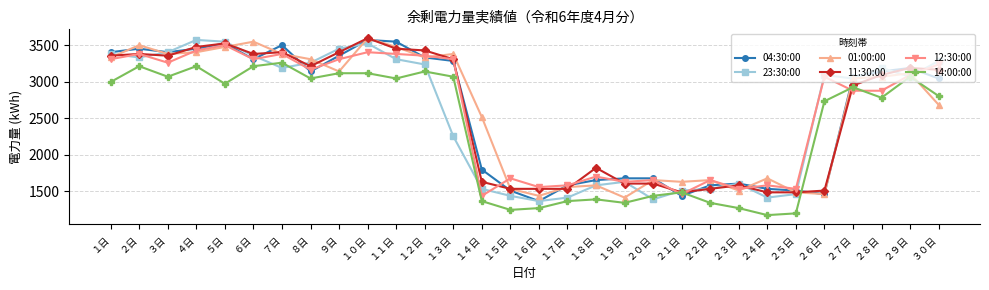

True or false: 04:30:00 and 12:30:00 intersect in this chart.

True